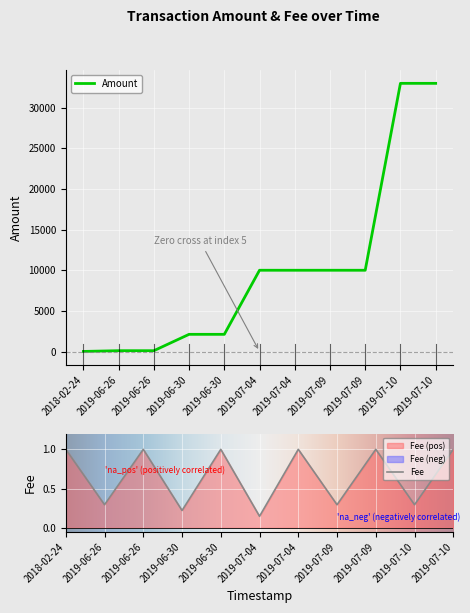

What are all the series names shown in the legend?

Amount, Fee